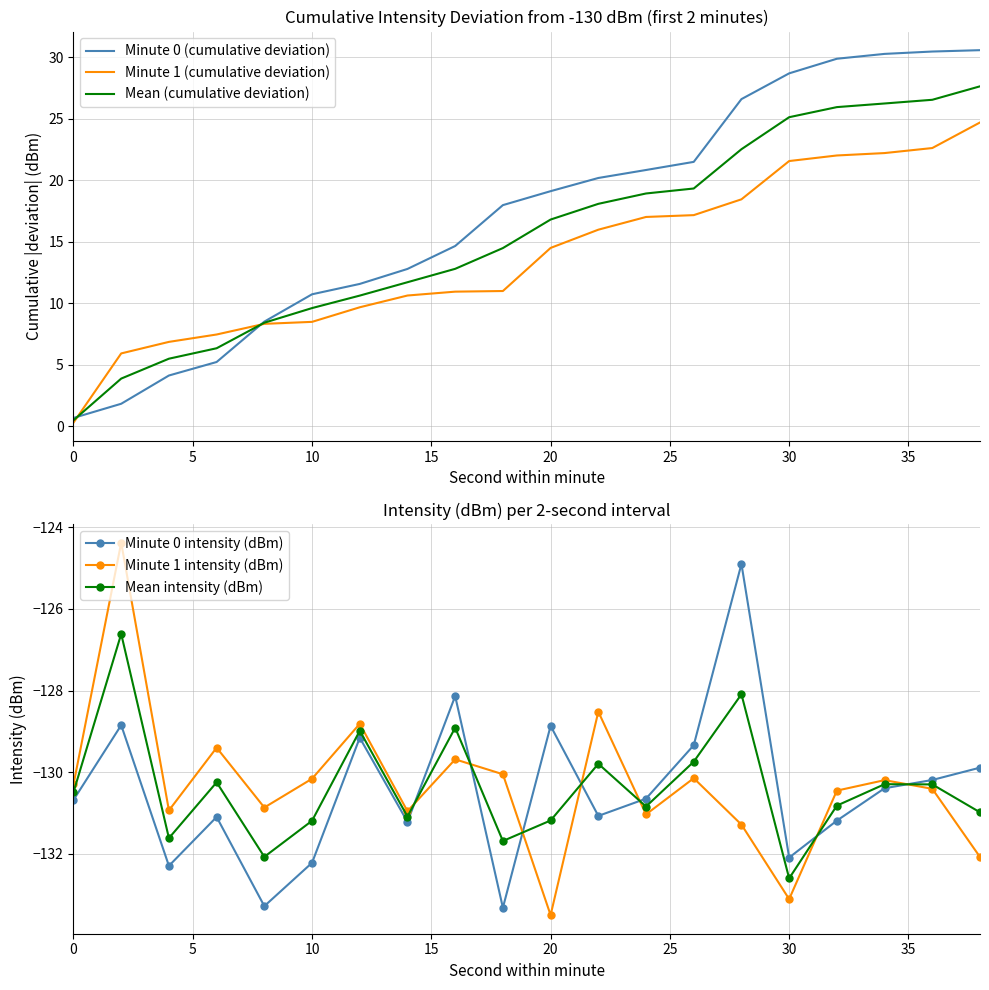

True or false: Mean intensity (dBm) has more than 0 points higher than both neighbors.

True